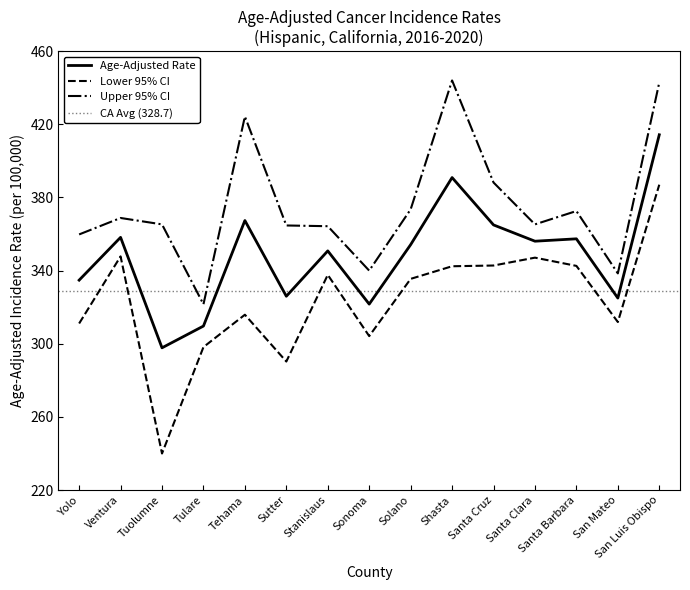

At which label does Age-Adjusted Rate reach its peak?

San Luis Obispo